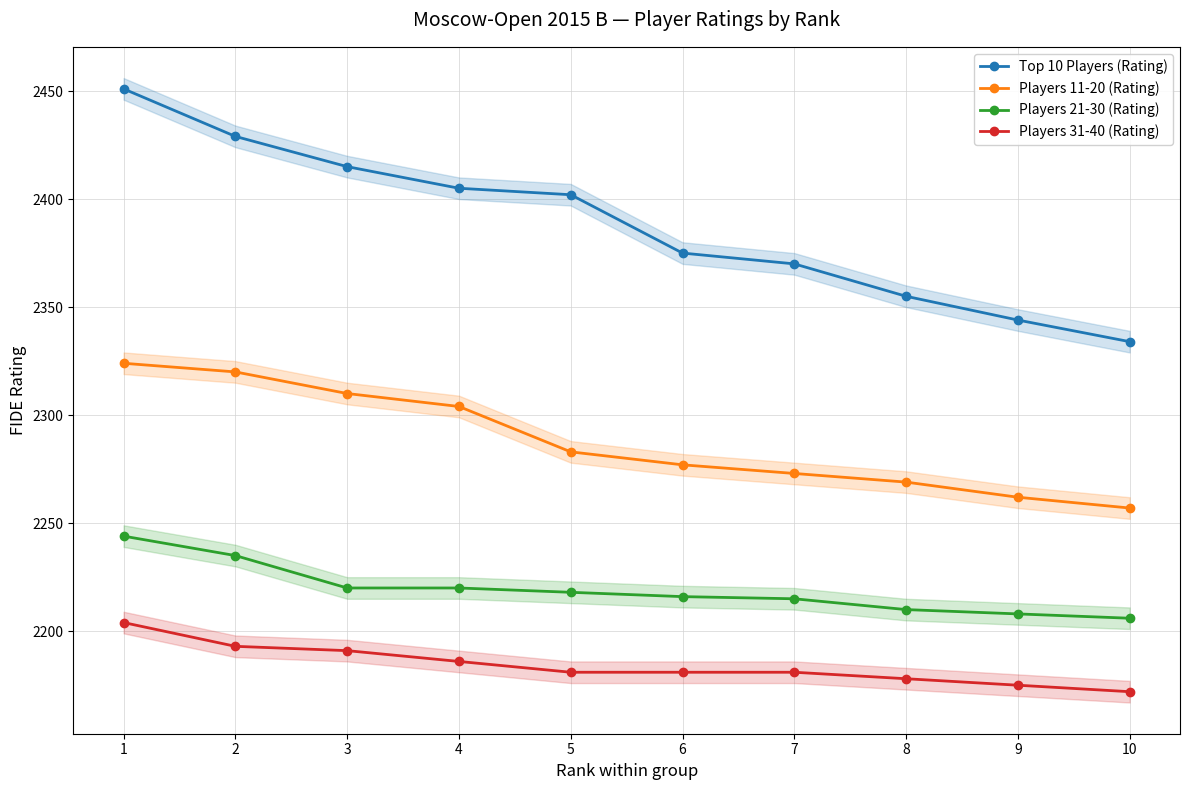

What are all the series names shown in the legend?

Top 10 Players (Rating), Players 11-20 (Rating), Players 21-30 (Rating), Players 31-40 (Rating)